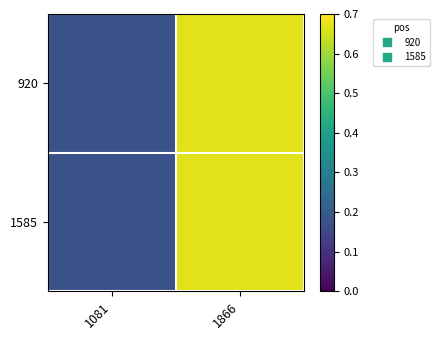

Between 1866 and 1081, which is larger?

1866